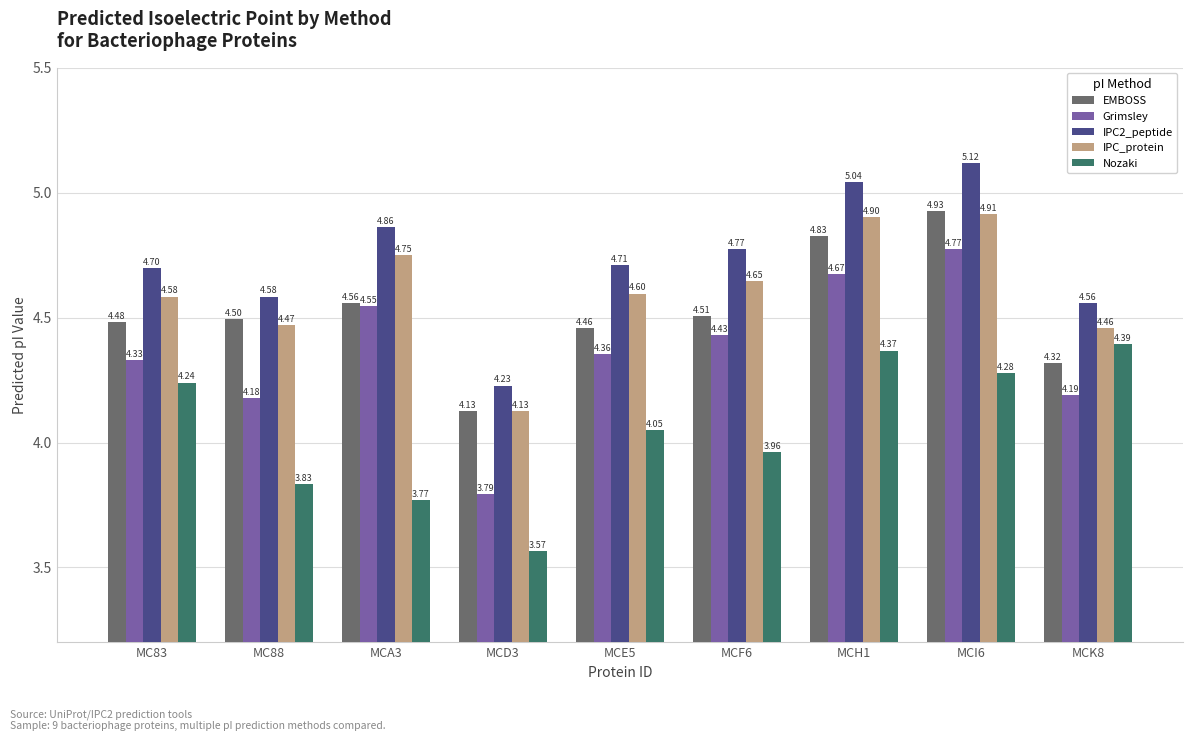

How many series are shown in this chart?

5